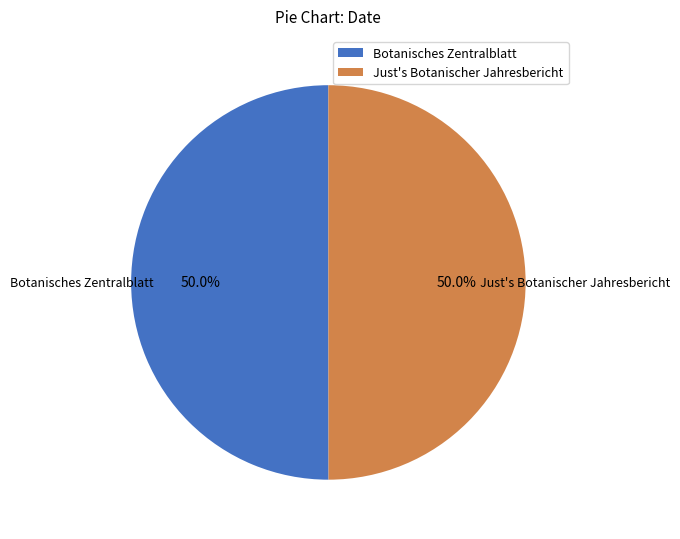

How many segments does this pie chart have?

2